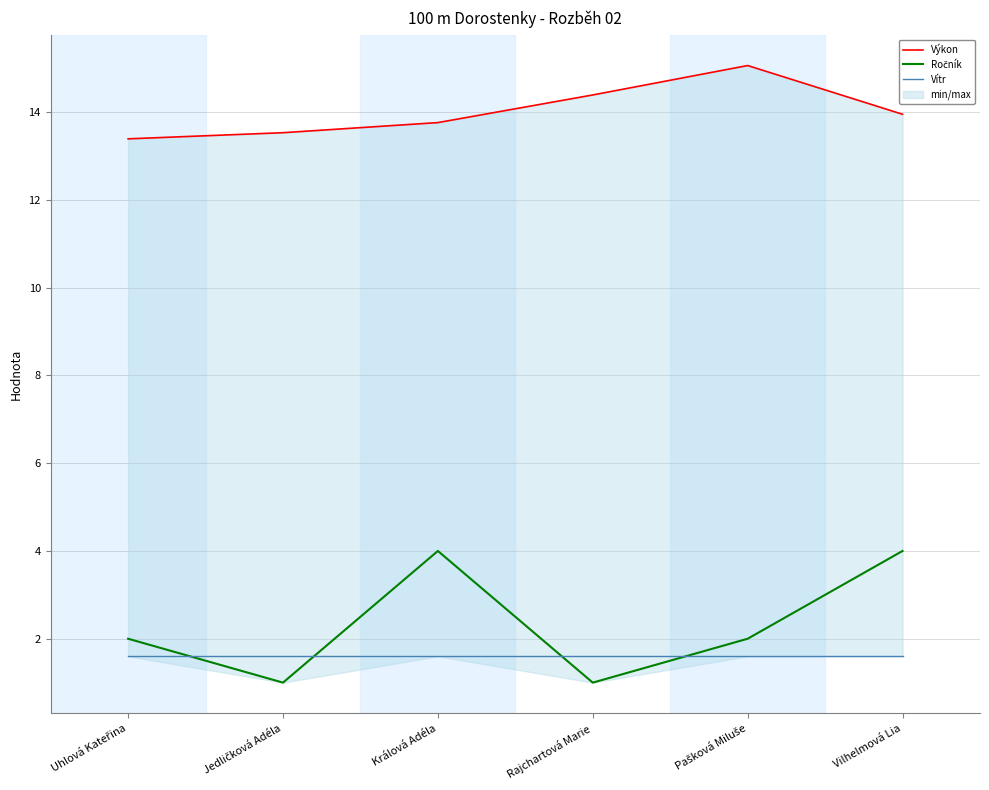

True or false: Ročník has more than 0 interior local peaks.

True